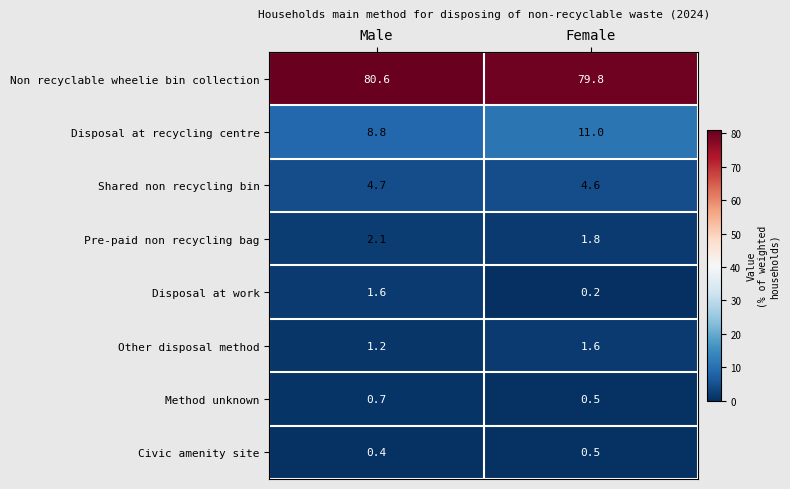

At which label does Other disposal method reach its peak?

Female